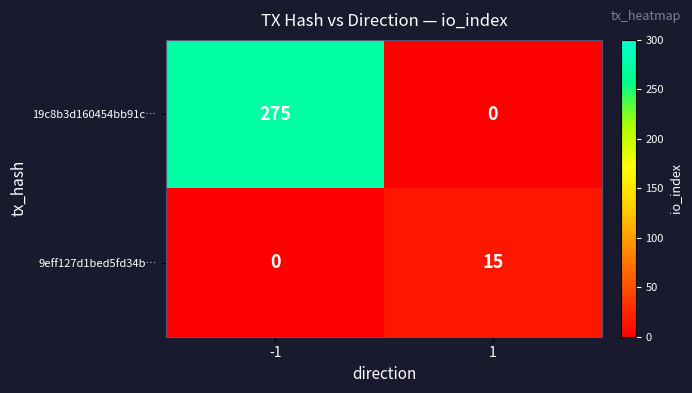

The value of 19c8b3d160454bb91c… at 1 is -176. True or false?

False